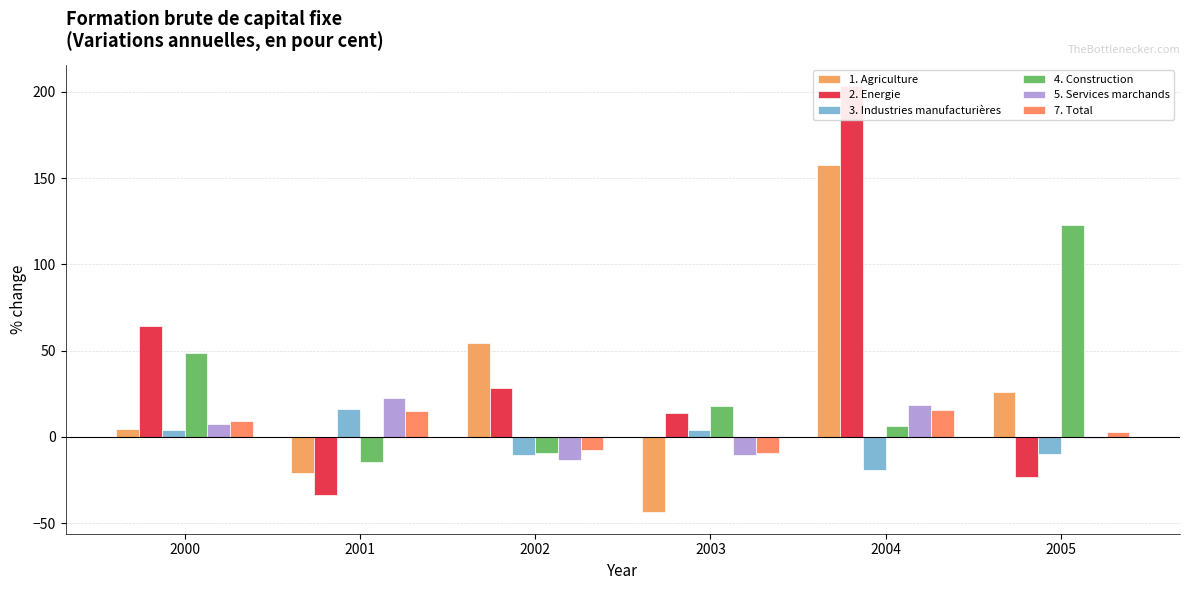

The 3. Industries manufacturières series shows 16.2 at 2001. True or false?

True